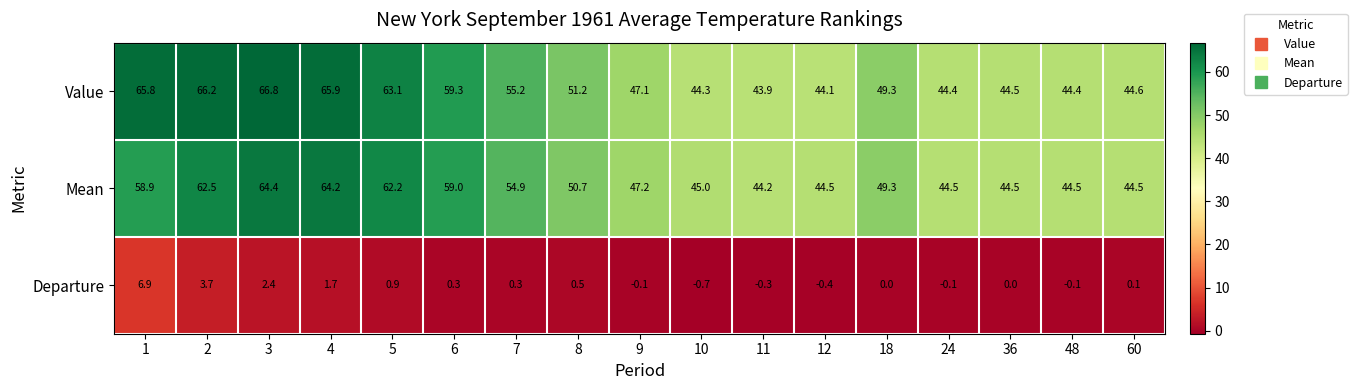

What is the difference between the second highest and minimum values in the Mean series?

20.0